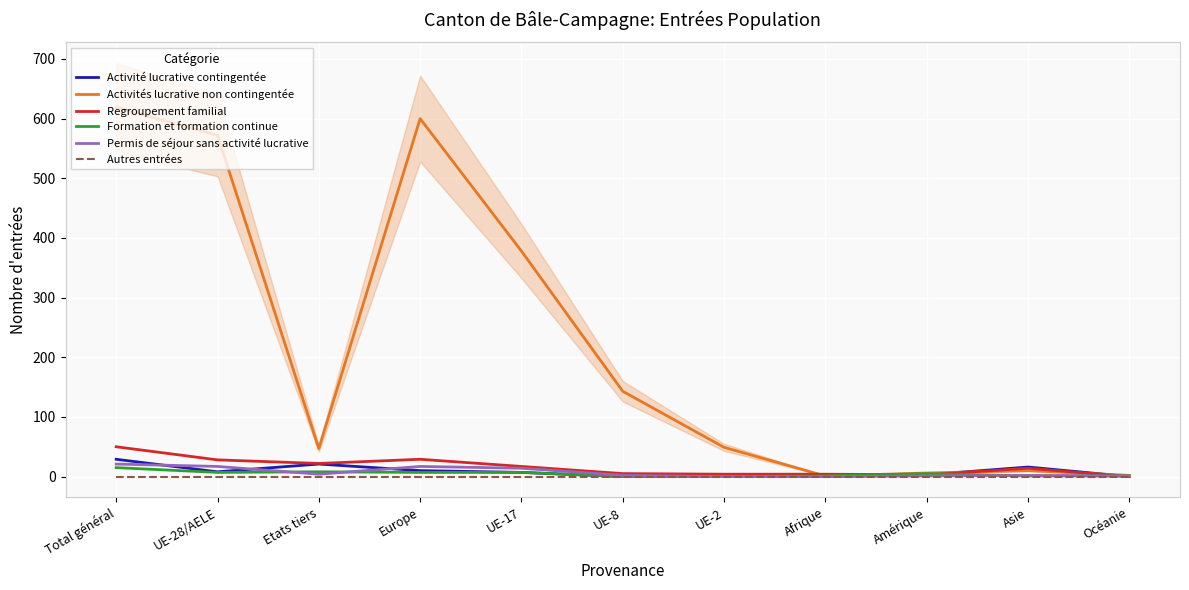

Which series has the widest spread of values?

Activités lucrative non contingentée